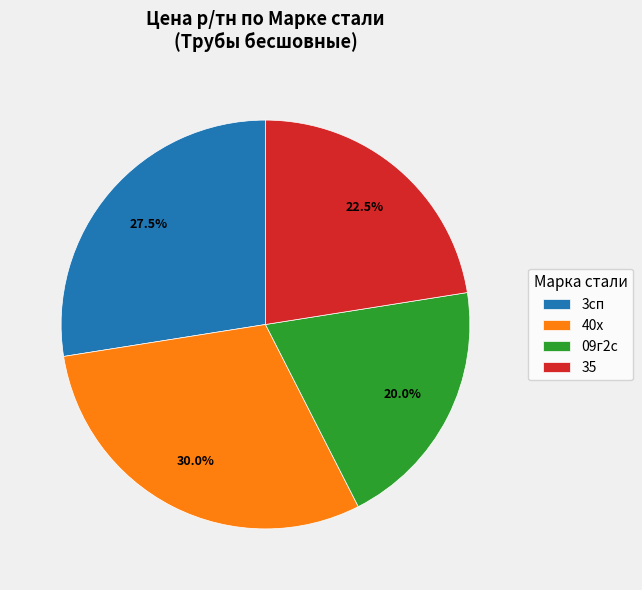

Rank the categories by value from highest to lowest.

40х, 3сп, 35, 09г2с